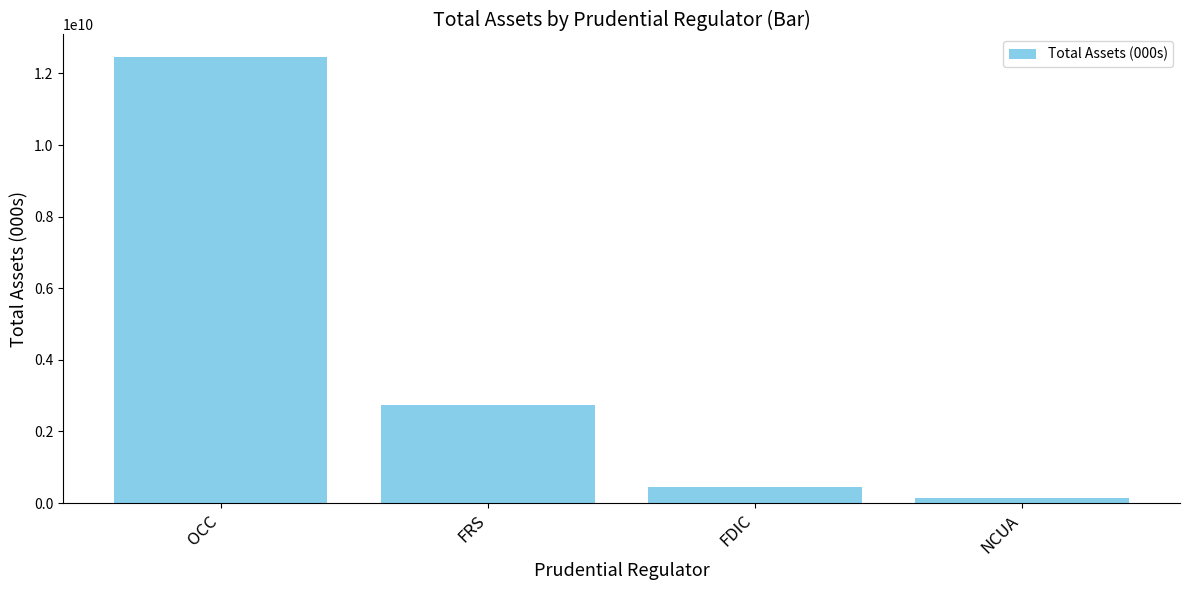

What is the value of the 2nd bar from the left?

2746544189